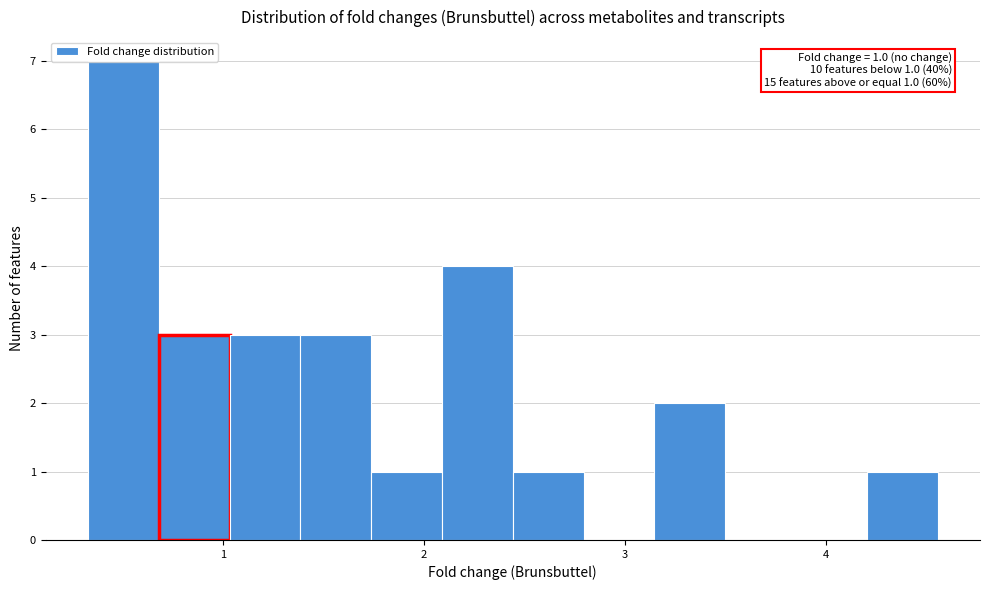

Read against the x-axis, roughly where is the centre of the tallest bar?

0.5